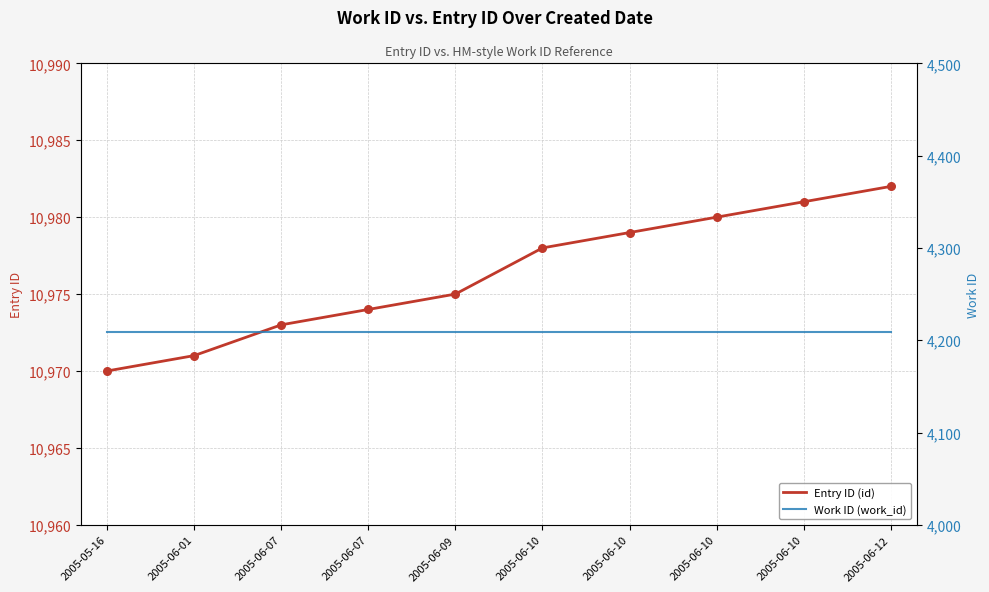

What is the total value across all series at 2005-05-16?

15179